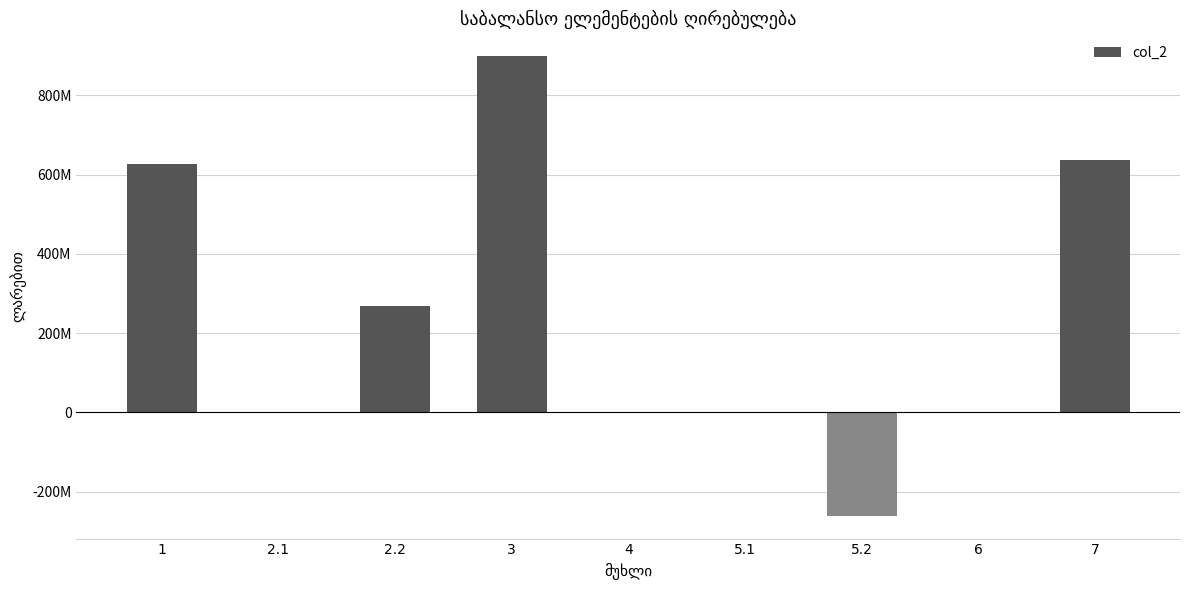

What is the greatest value displayed?

898590200.2